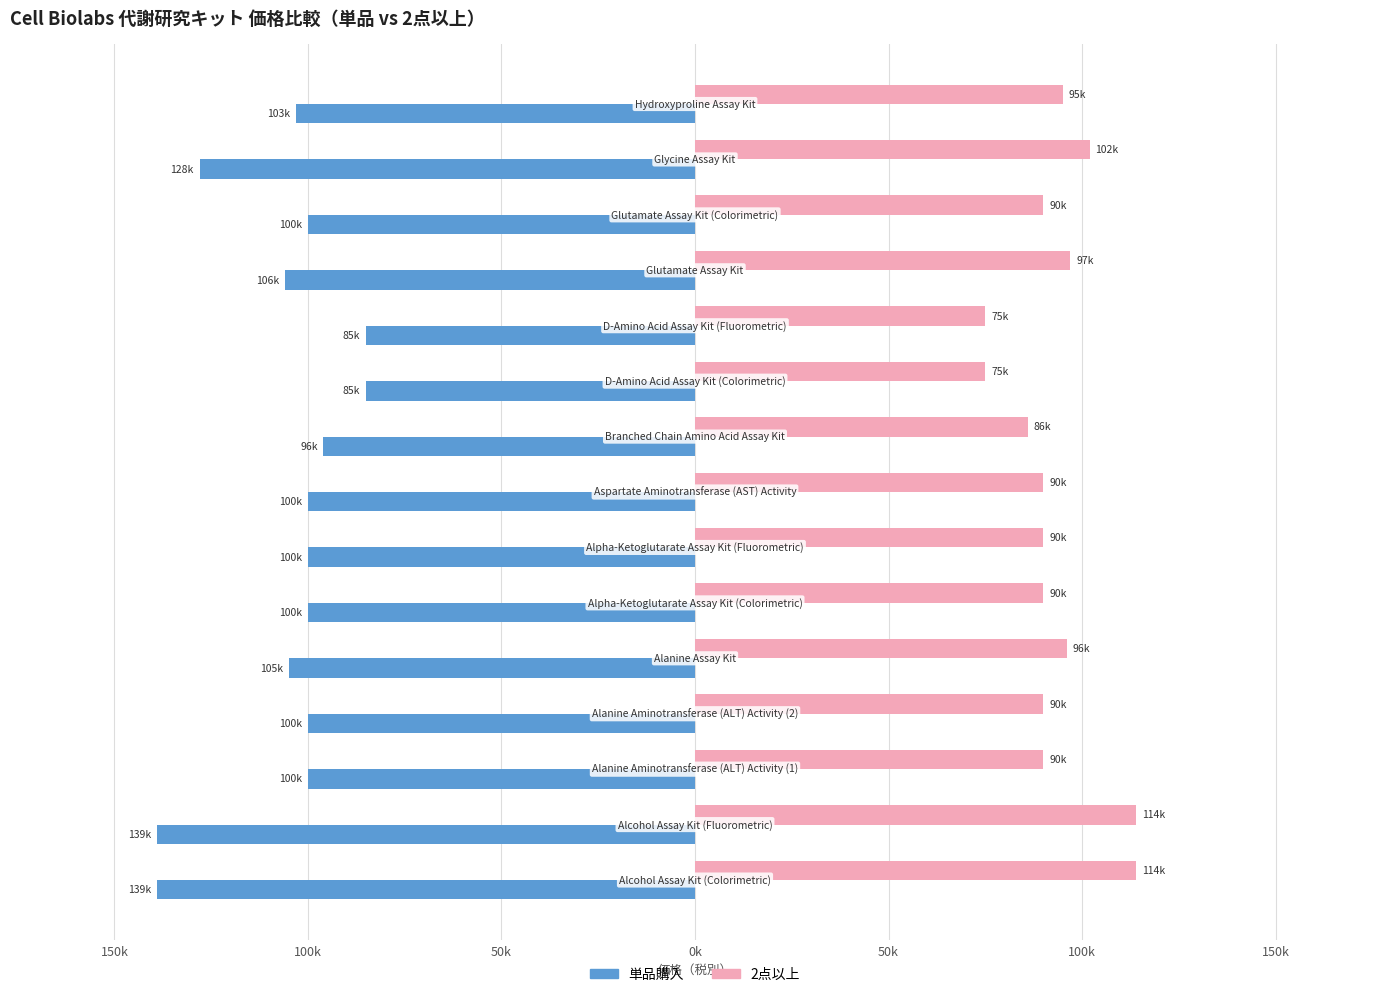

What are all the series names shown in the legend?

単品購入, 2点以上